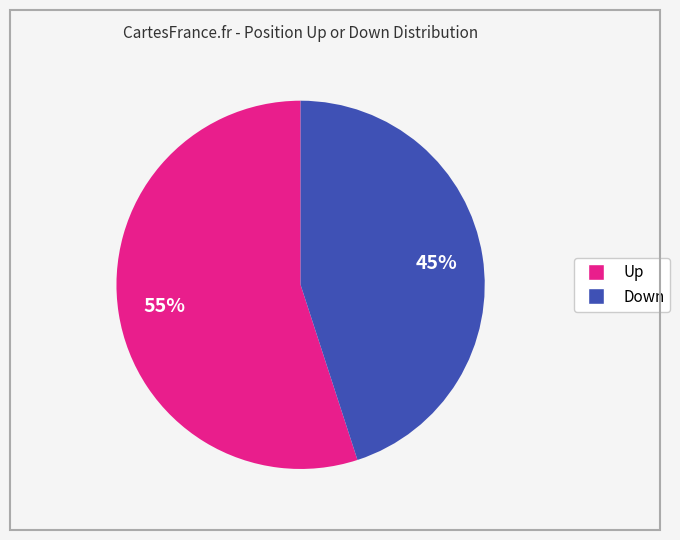

To the nearest percent, what is the difference between the largest and smallest slice percentages?

10%